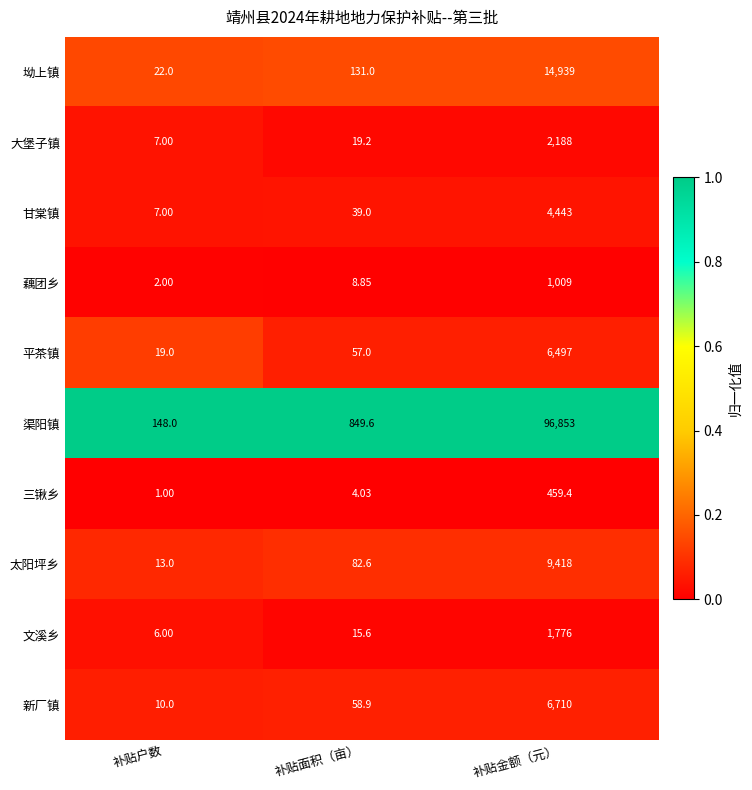

What is the greatest value displayed?

96853.0